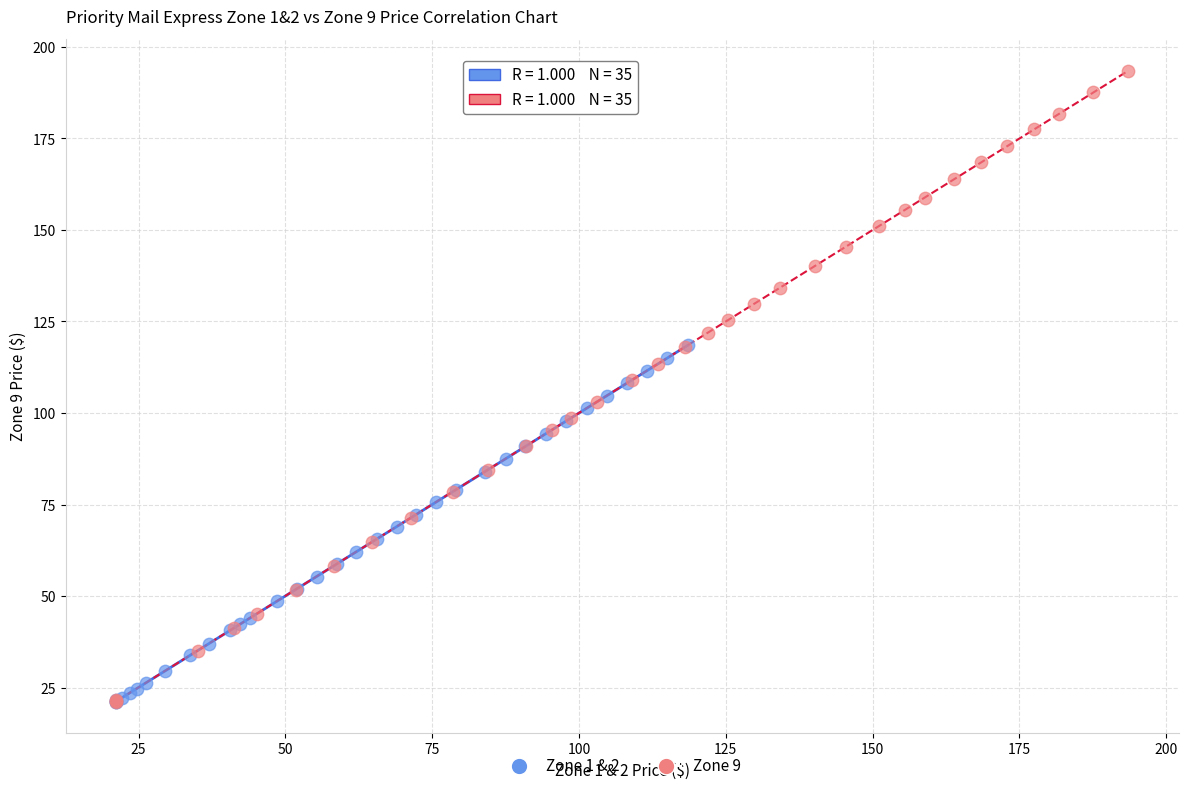

Which series has the widest spread of Y values?

Zone 9